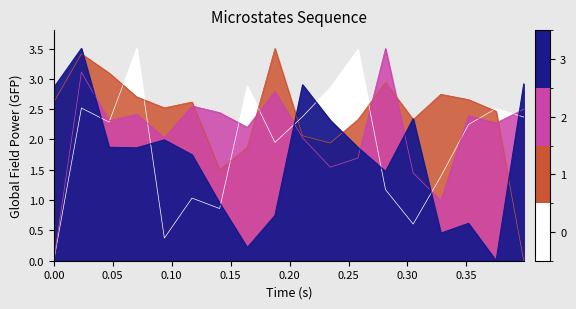

What is the total value across all series at 18?

9.4